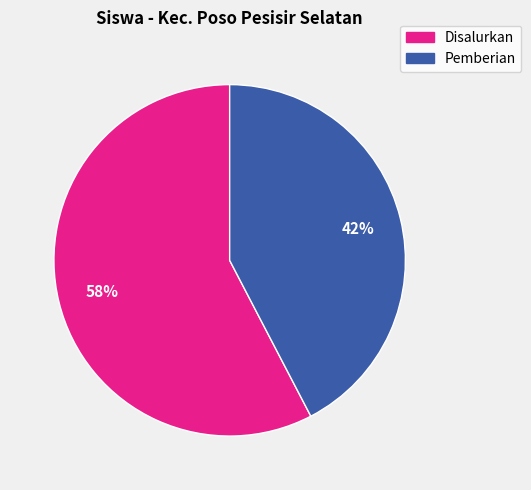

To the nearest percent, what is the average slice percentage?

50%